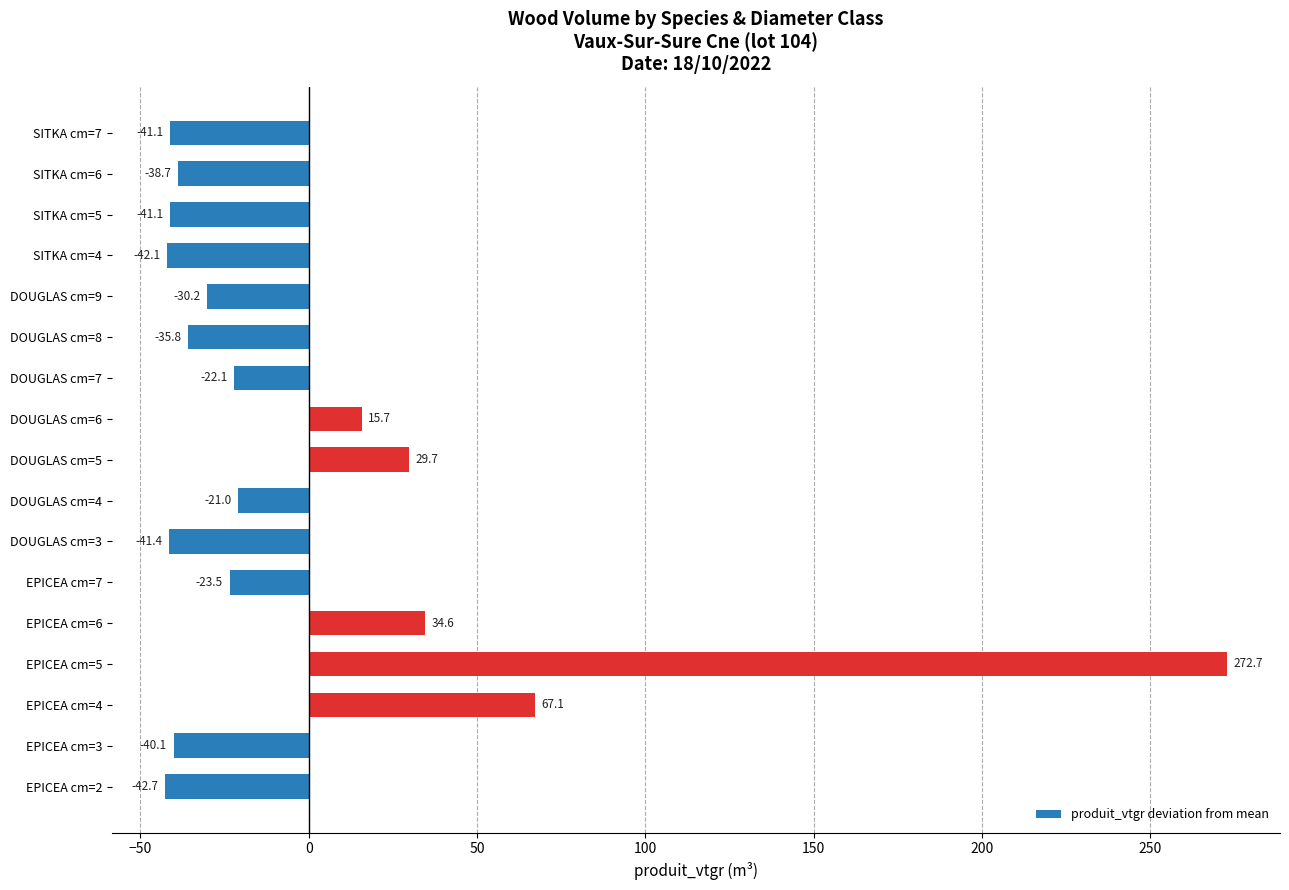

Which has a higher value, SITKA cm=5 or DOUGLAS cm=3?

SITKA cm=5